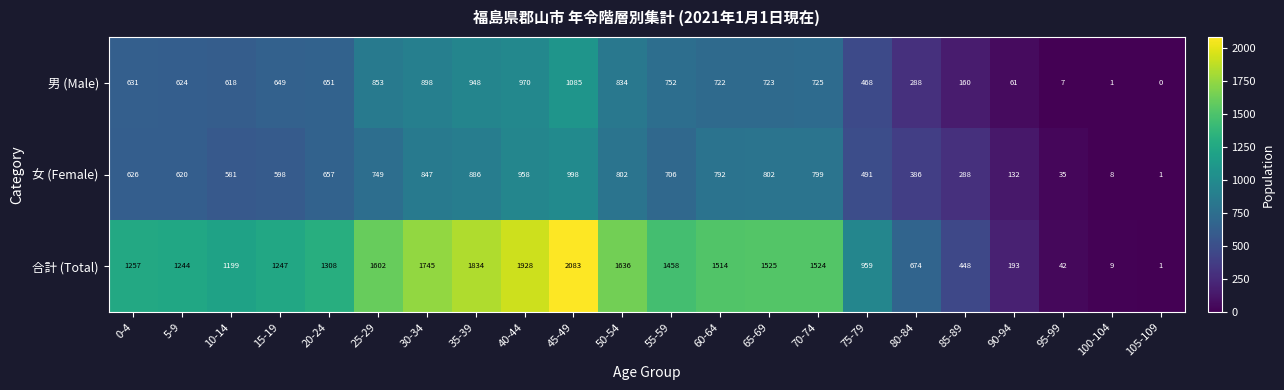

Which series has the largest total across all categories?

合計 (Total)